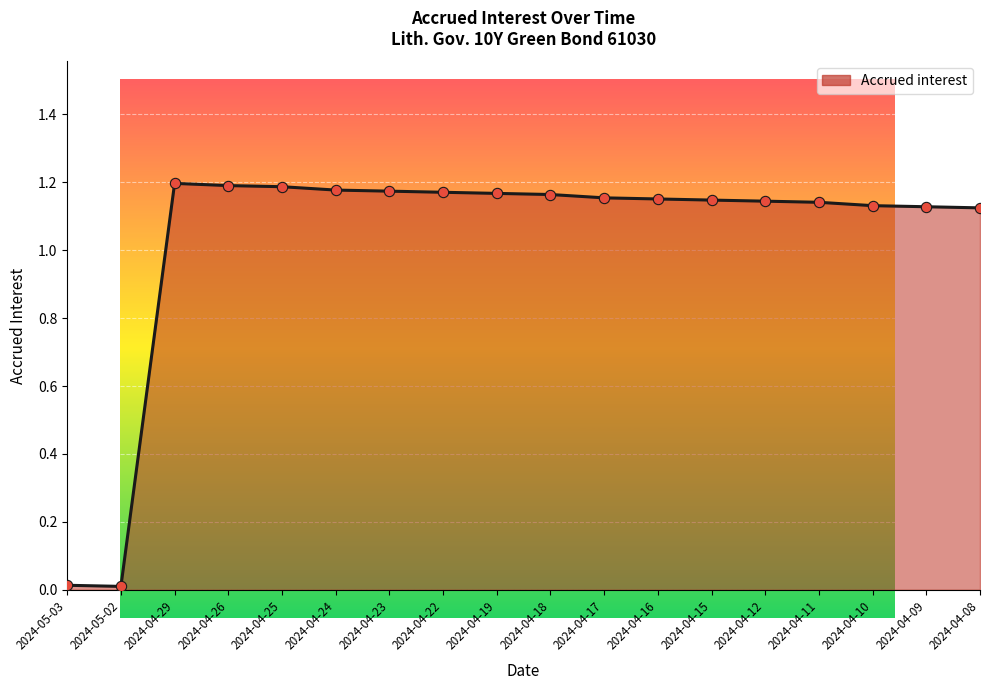

What is the change in value from 2024-04-29 to 2024-04-08?

-0.1